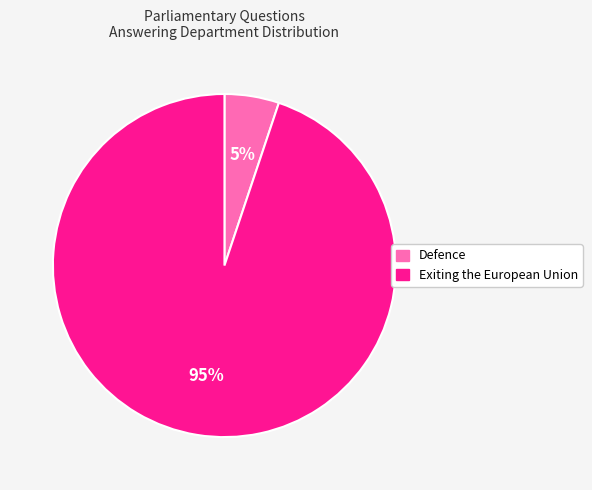

What is the majority slice?

Exiting the European Union